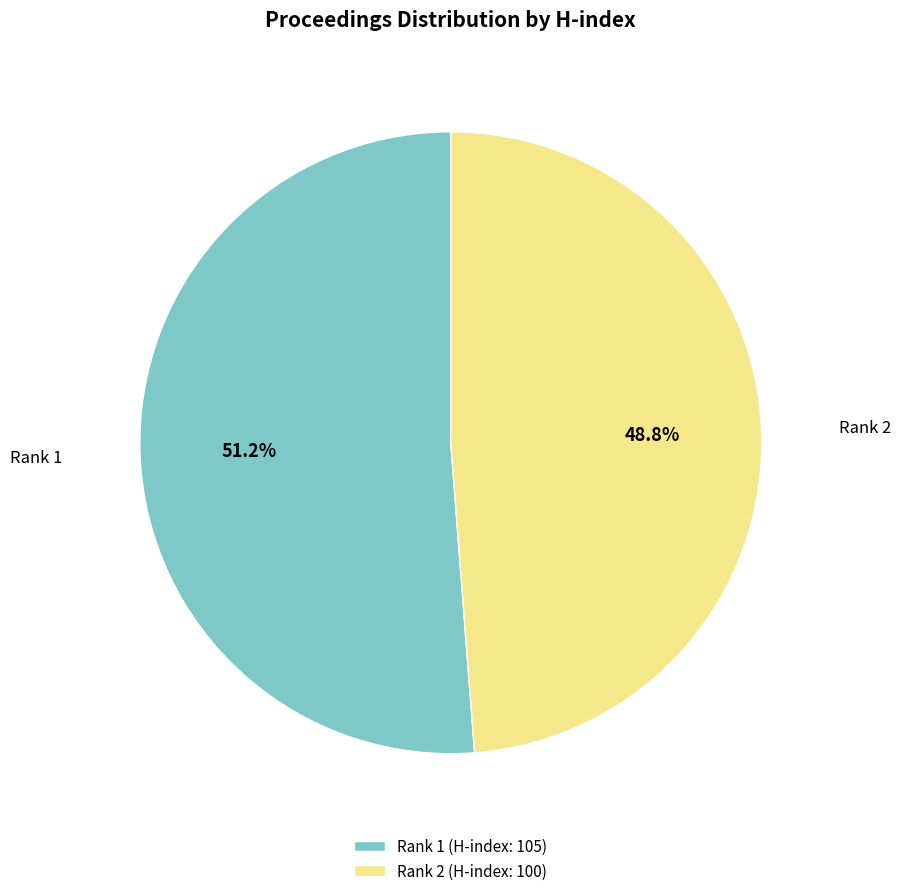

What is the largest slice in the pie chart?

Rank 1